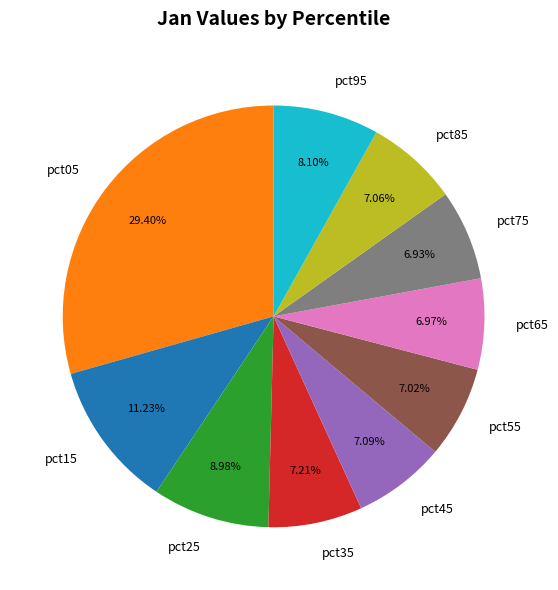

The pct25 slice represents 9% of the pie. True or false?

True